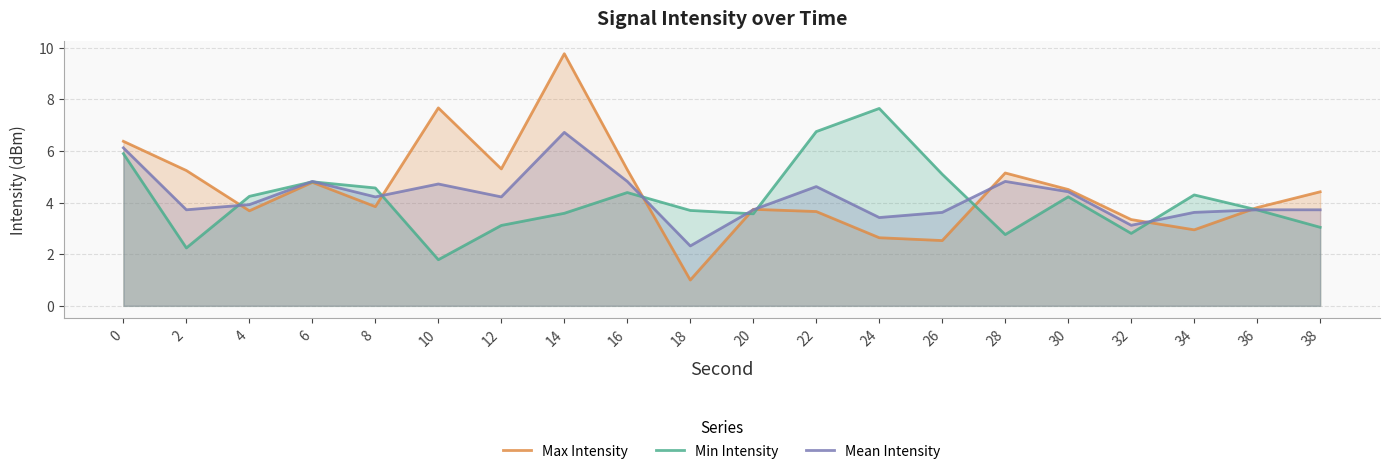

True or false: Mean Intensity has more than 2 points higher than both neighbors.

True